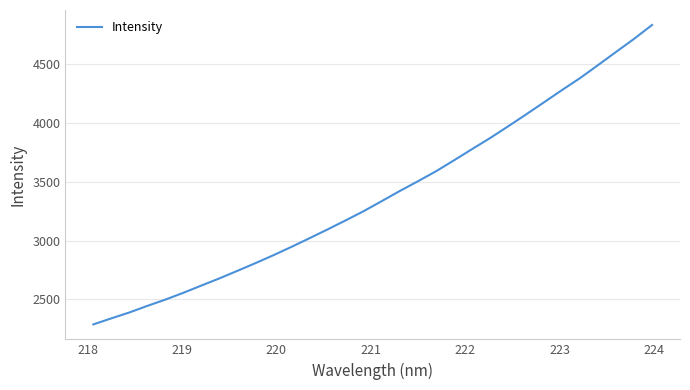

What is the smallest value displayed?

2288.4